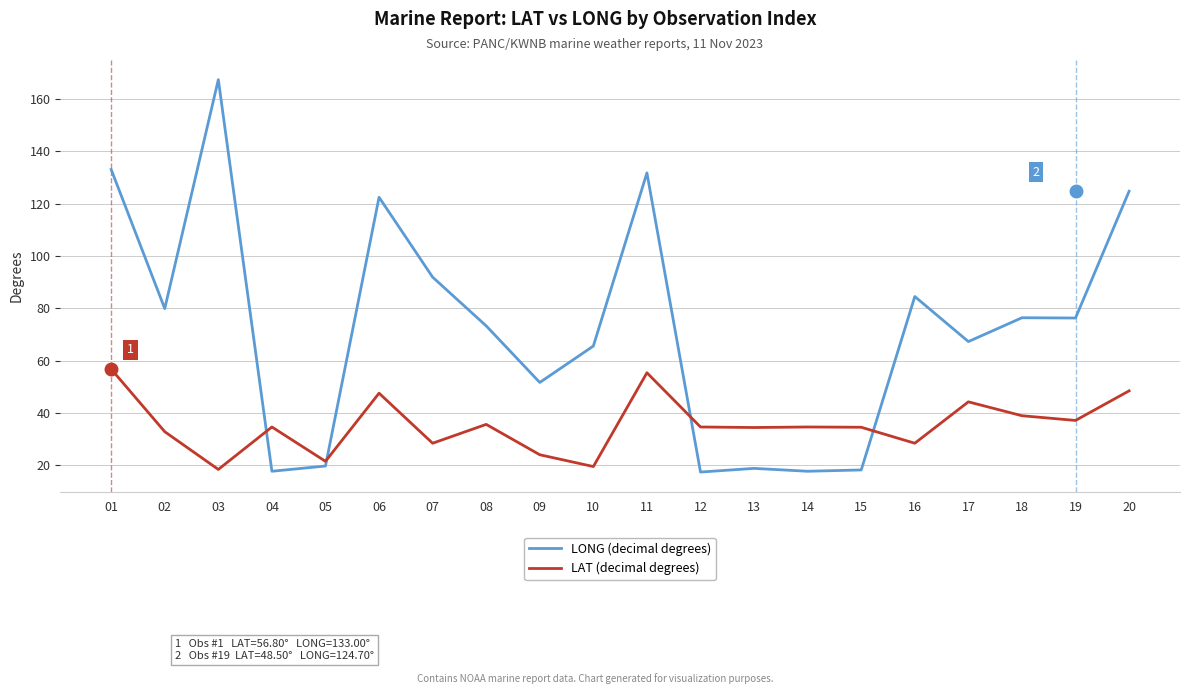

Is the value of LAT (decimal degrees) at 08 greater than the value of LONG (decimal degrees) at 14?

Yes